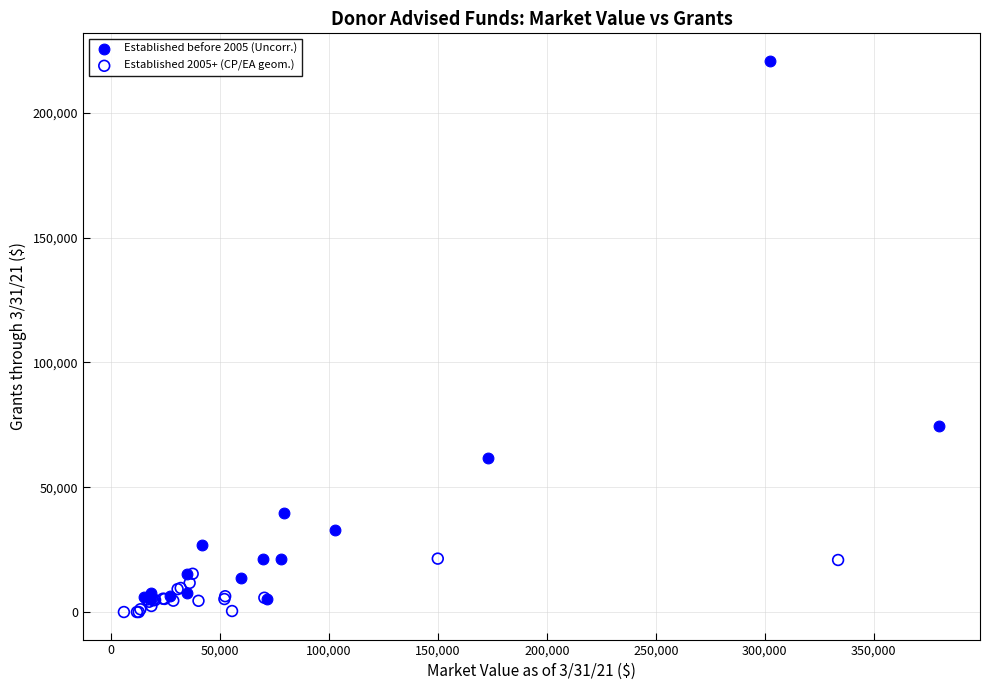

Which series contains the highest Y value?

Established before 2005 (Uncorr.)